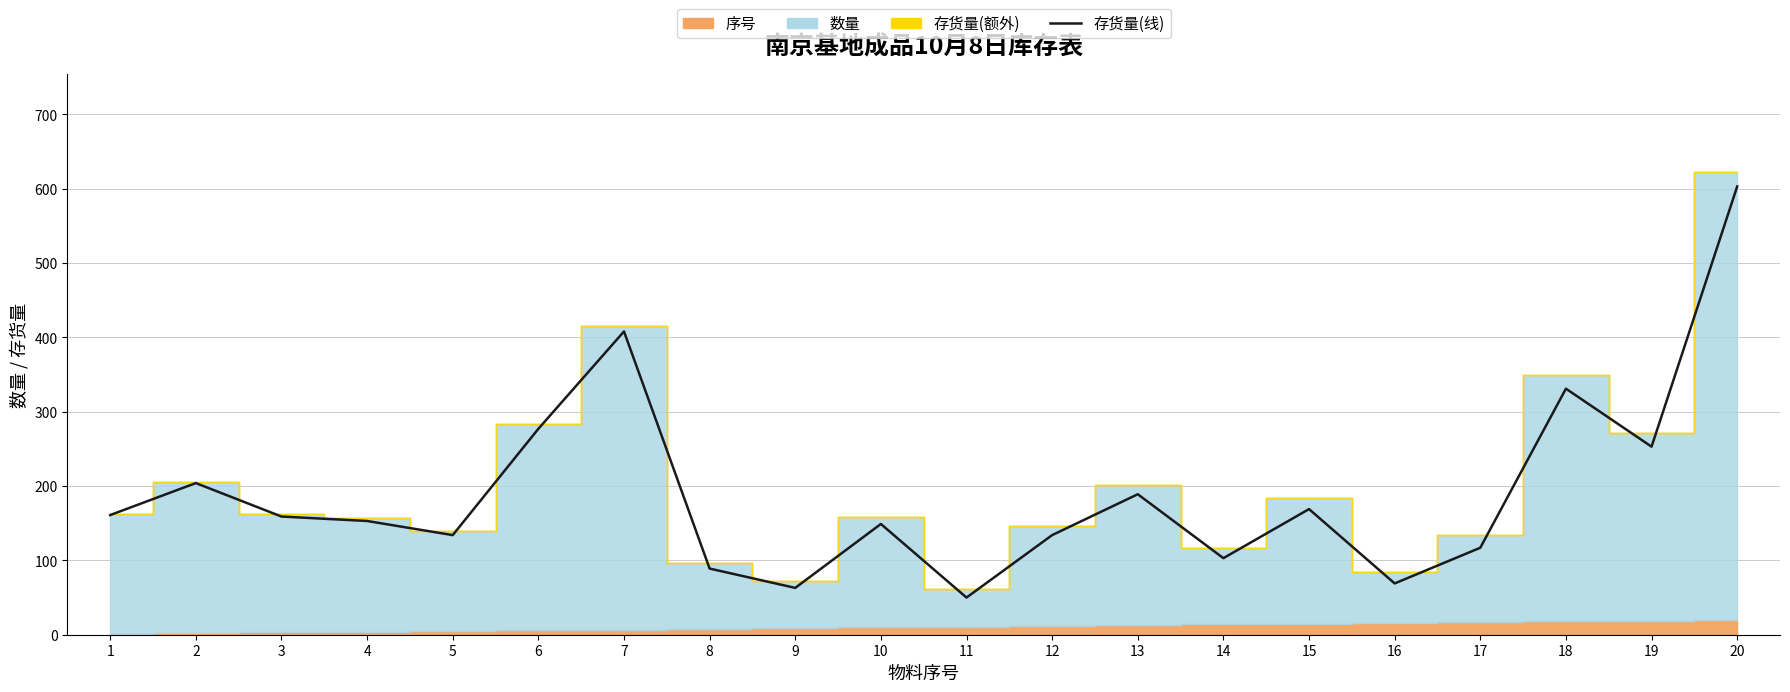

Reading left to right, what are all the values shown in this chart?

161	204	159	153	134	277	408	89	63	149	50	134	189	103	169	69	117	331	253	603